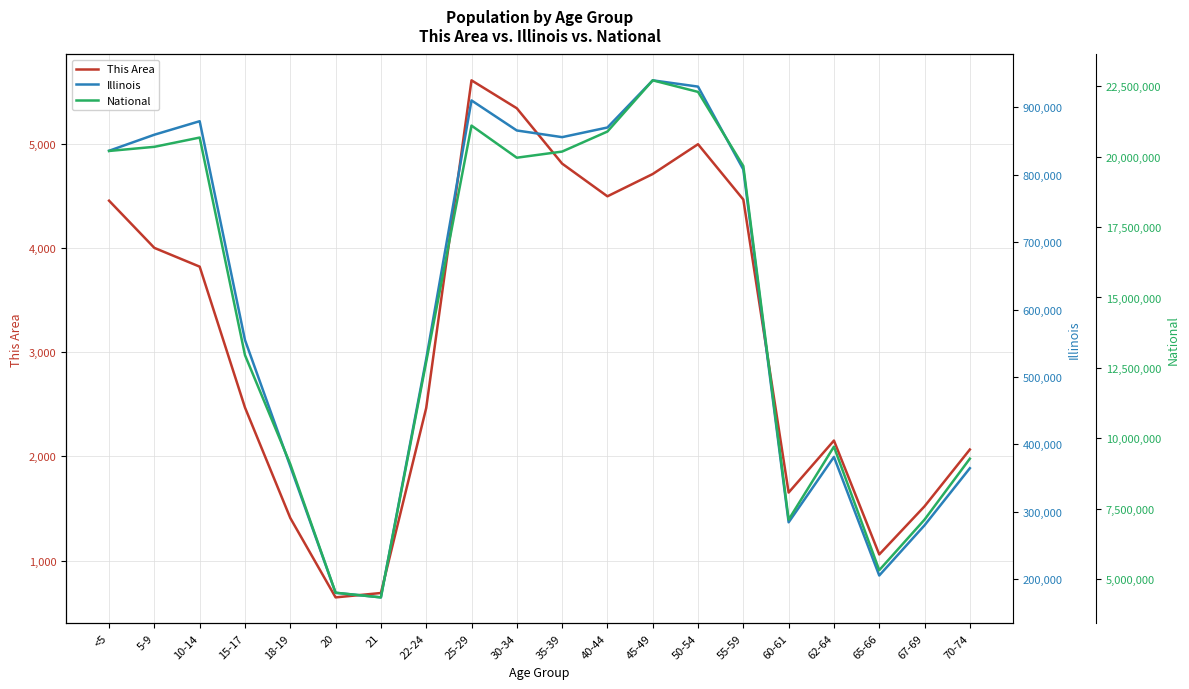

True or false: Illinois and This Area cross at least once.

False